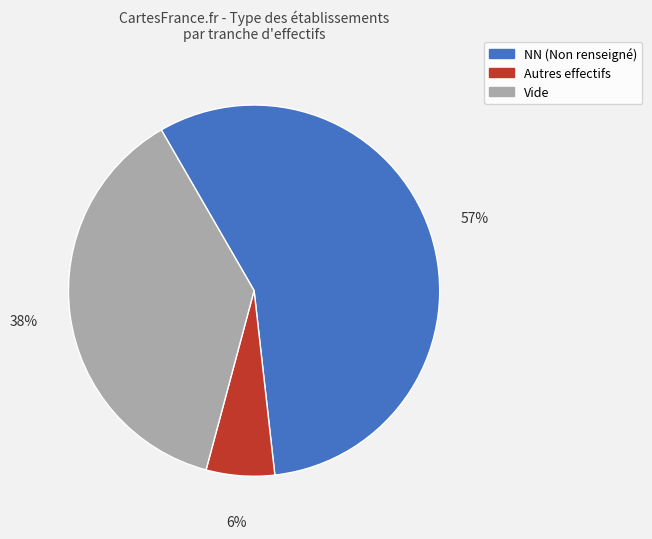

Rank the categories by value from lowest to highest.

Autres effectifs, Vide, NN (Non renseigné)